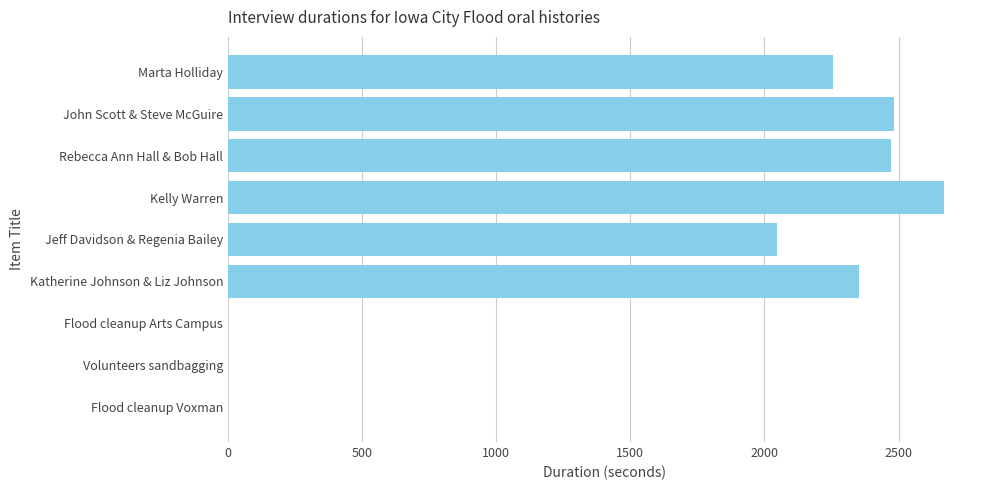

Which label corresponds to the largest value in the chart?

Kelly Warren